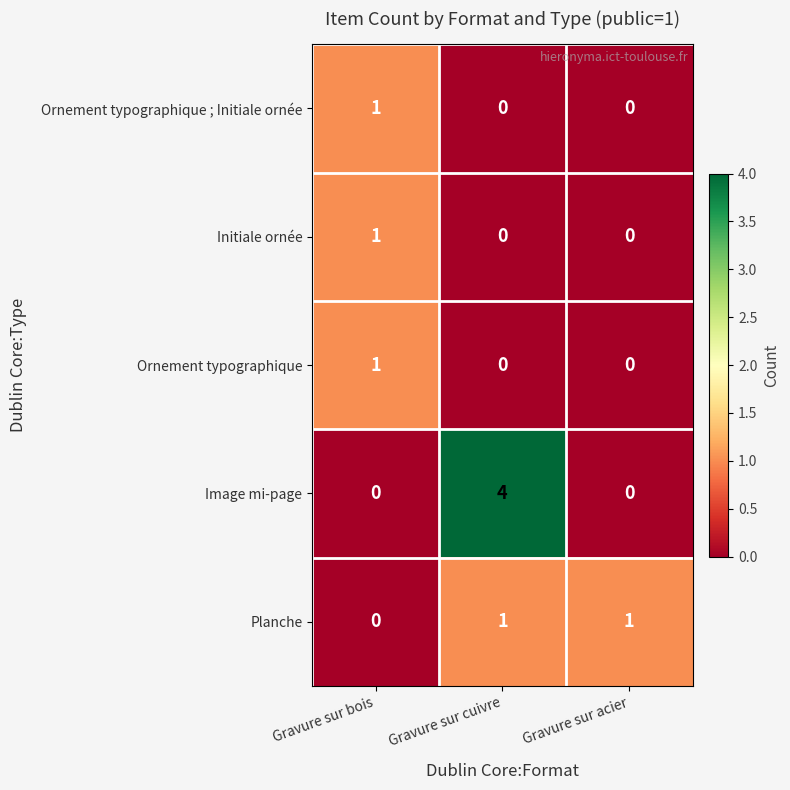

Count the Initiale ornée values in the range 0 to 1.

3